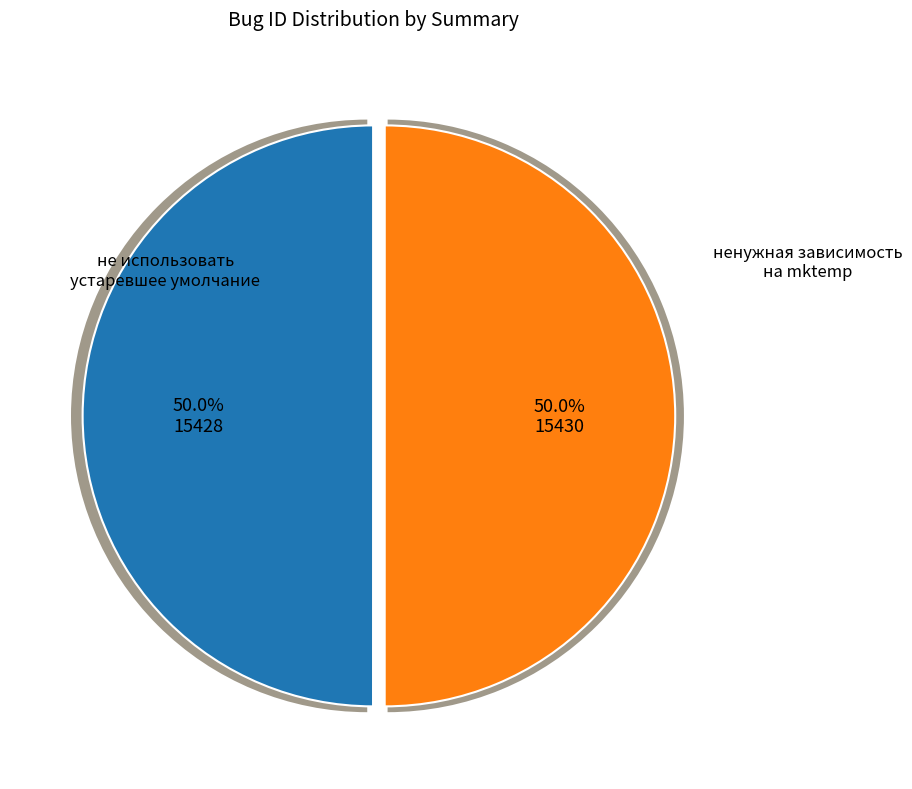

Does не использовать устаревшее умолчание account for over 50% of the chart?

No